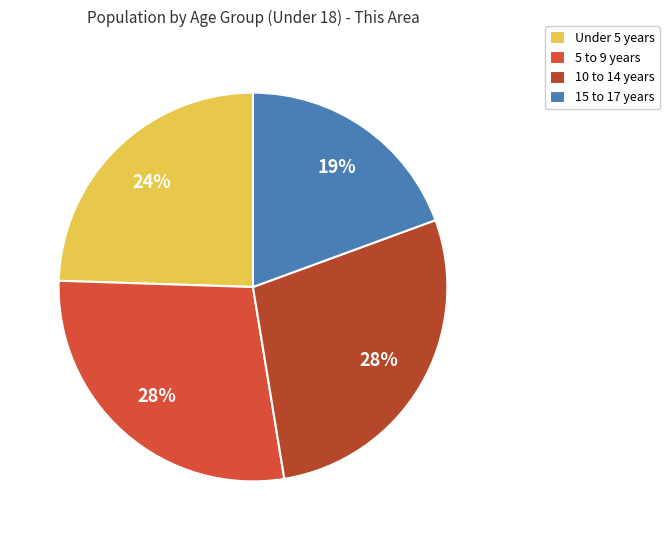

Count the number of slices in the pie.

4